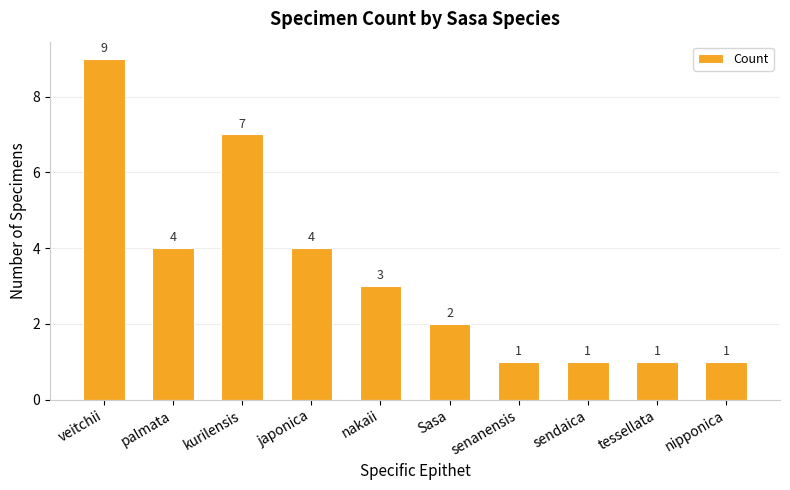

Between tessellata and Sasa, which is larger?

Sasa